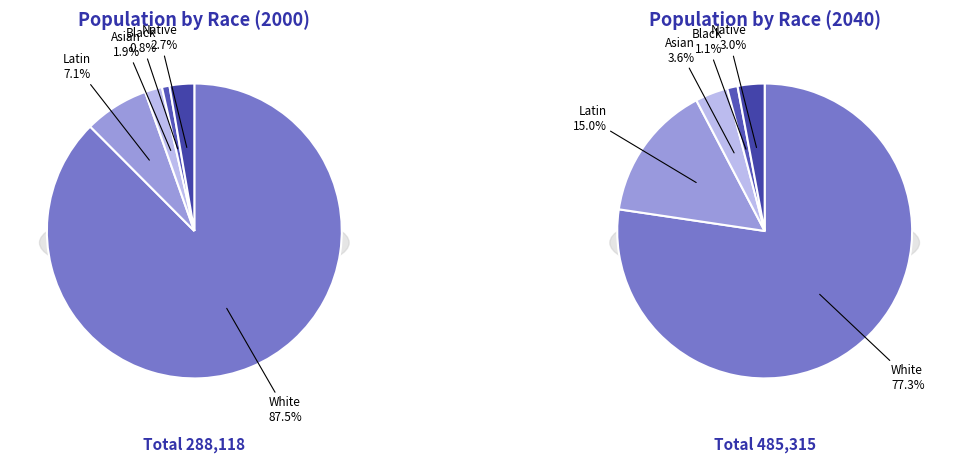

The 2000 slice represents 22% of the pie. True or false?

False